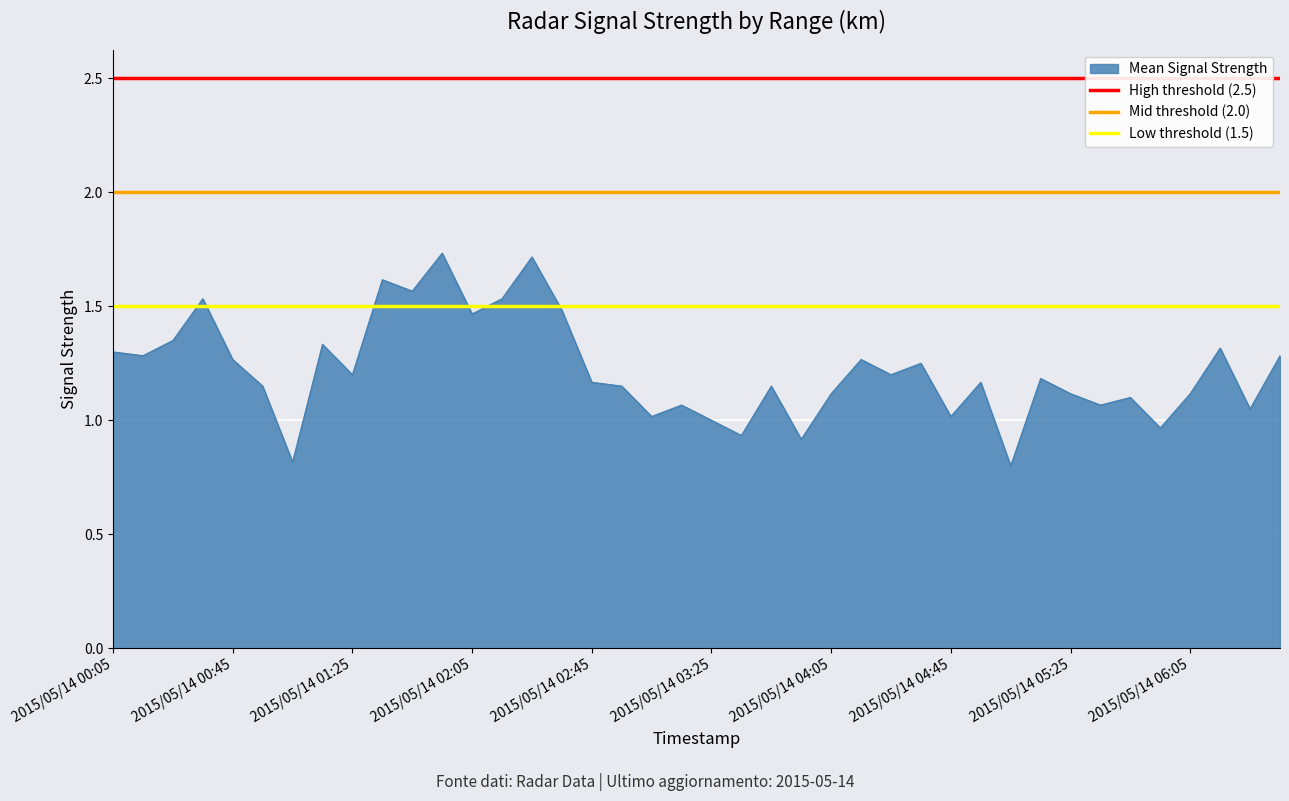

True or false: Mean Signal Strength has a value of 0.6 at 2015/05/14 06:05.

False